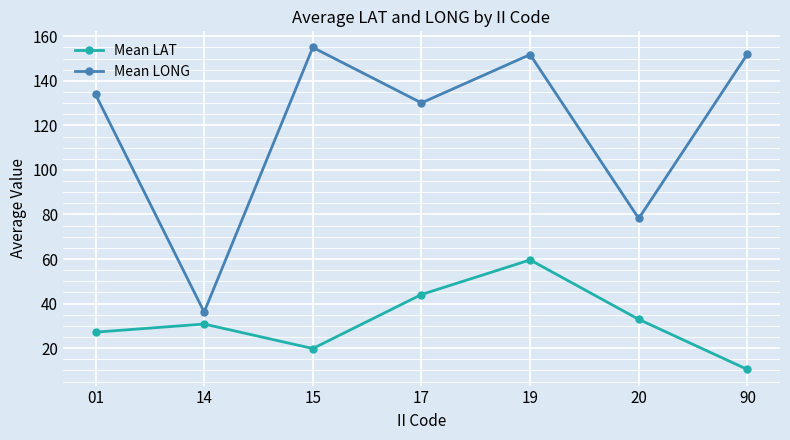

At how many categories does at least one series exceed 43?

6